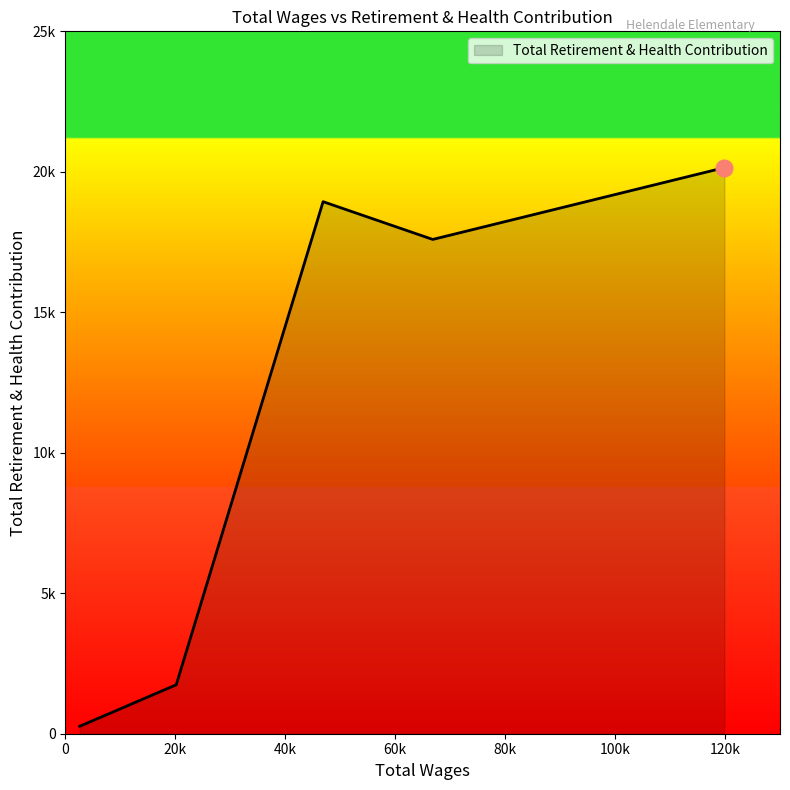

Is this an area chart (filled region under the line)?

Yes